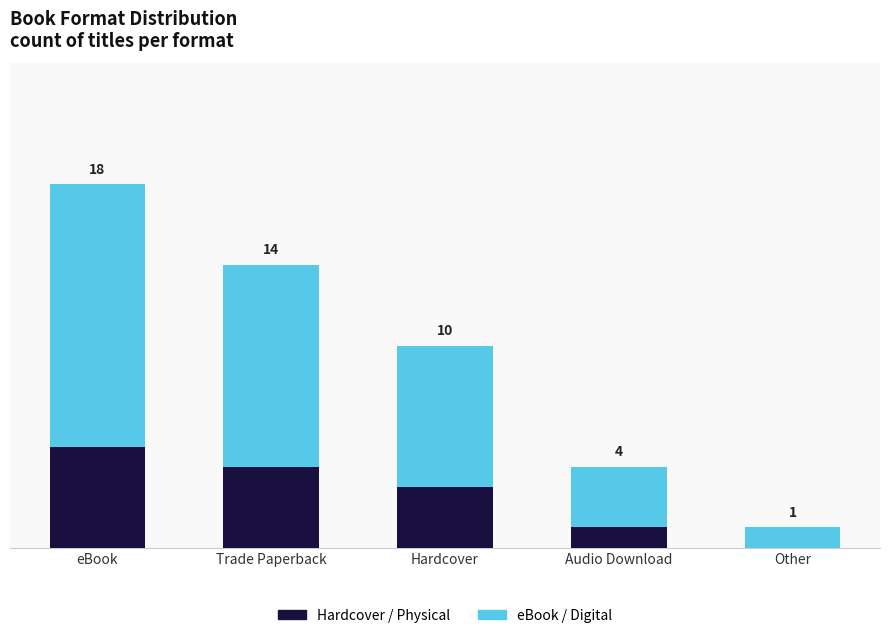

At which category is the sum across all series the highest?

eBook